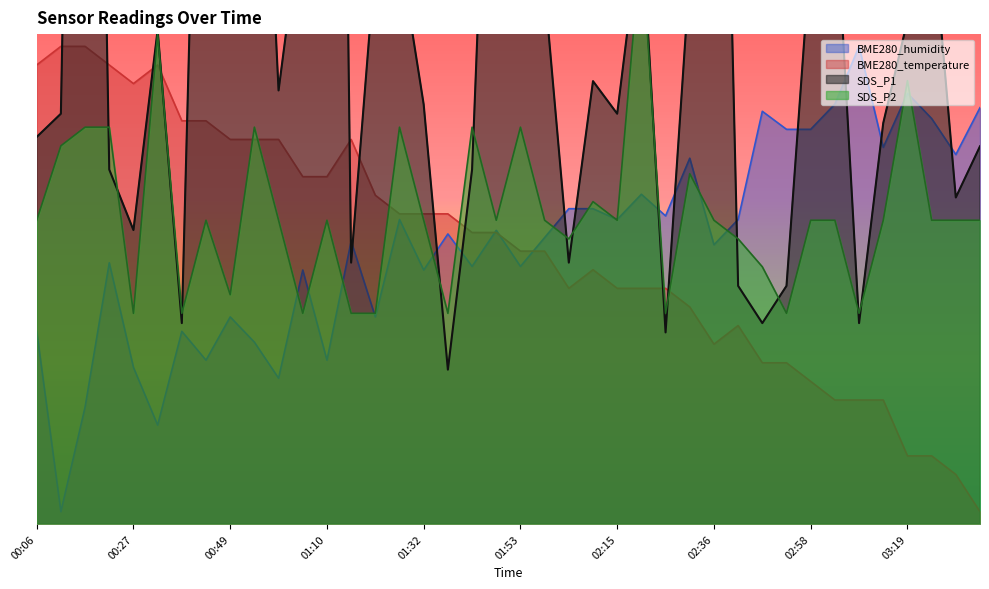

In BME280_temperature, how many points are lower than both neighbors (excluding endpoints)?

3